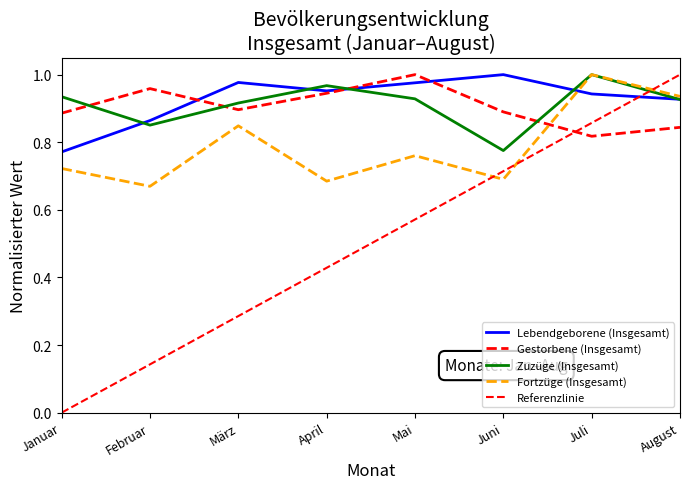

What is the maximum value shown in the chart?

1.0